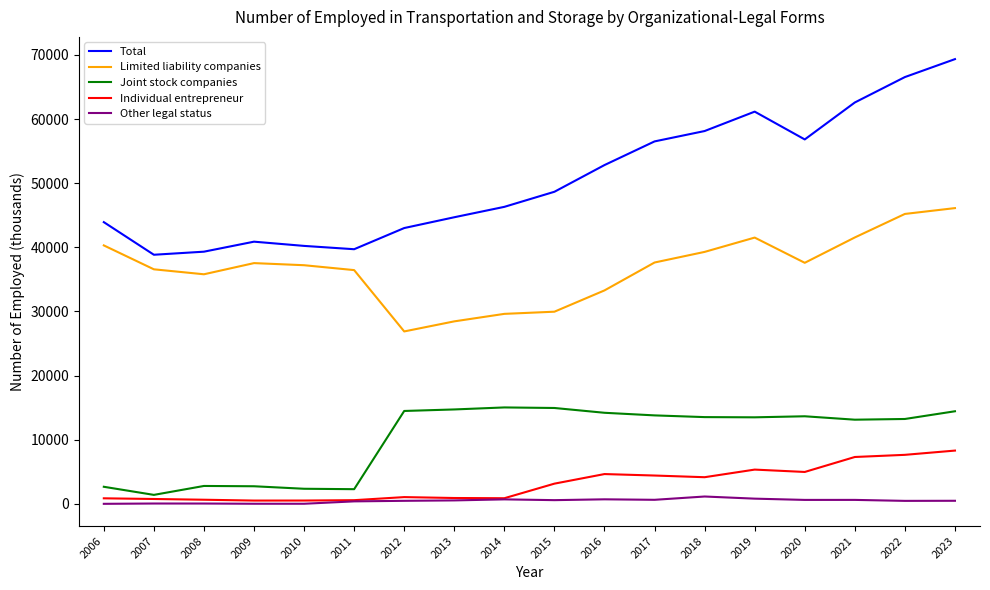

What is the sum of all Limited liability companies values?

661003.7